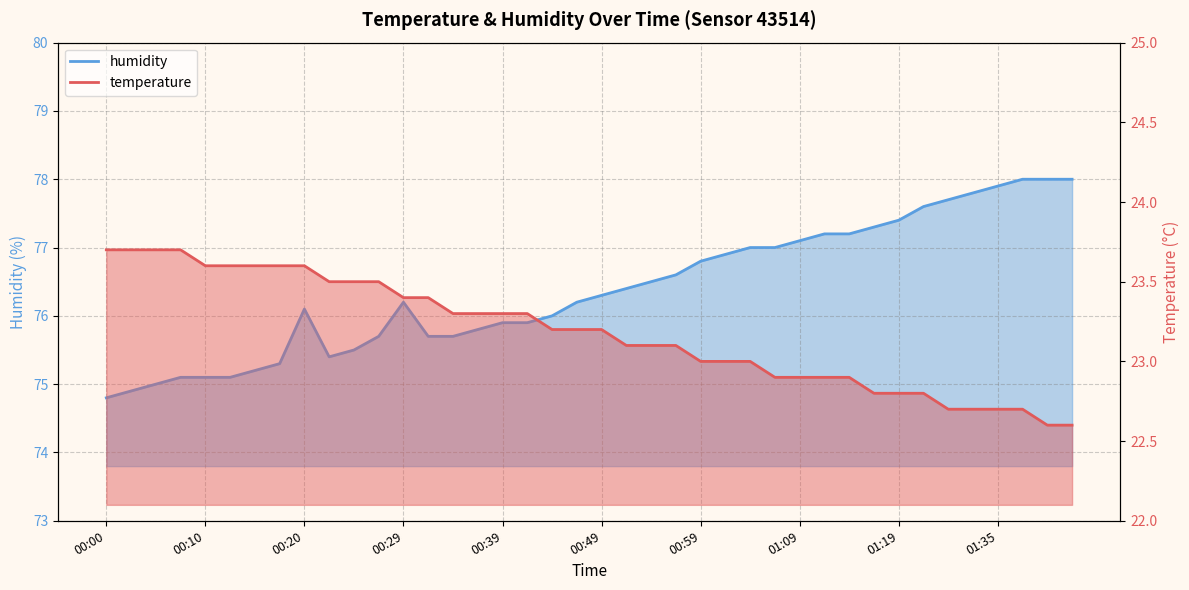

How many distinct data groups are displayed?

2